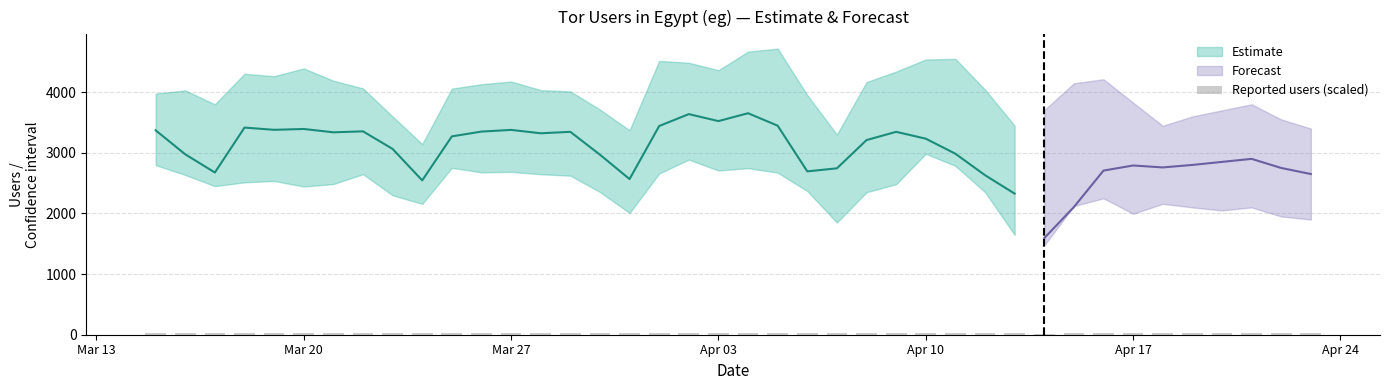

Is it true that the value at 7 is 16.0?

False